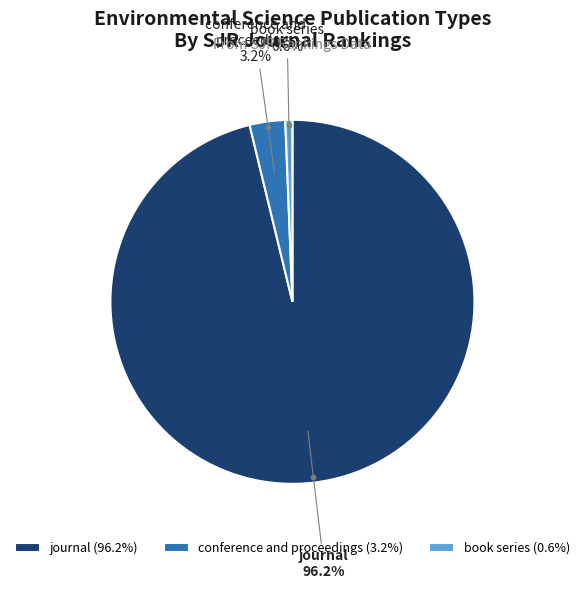

Which slice is the largest?

journal